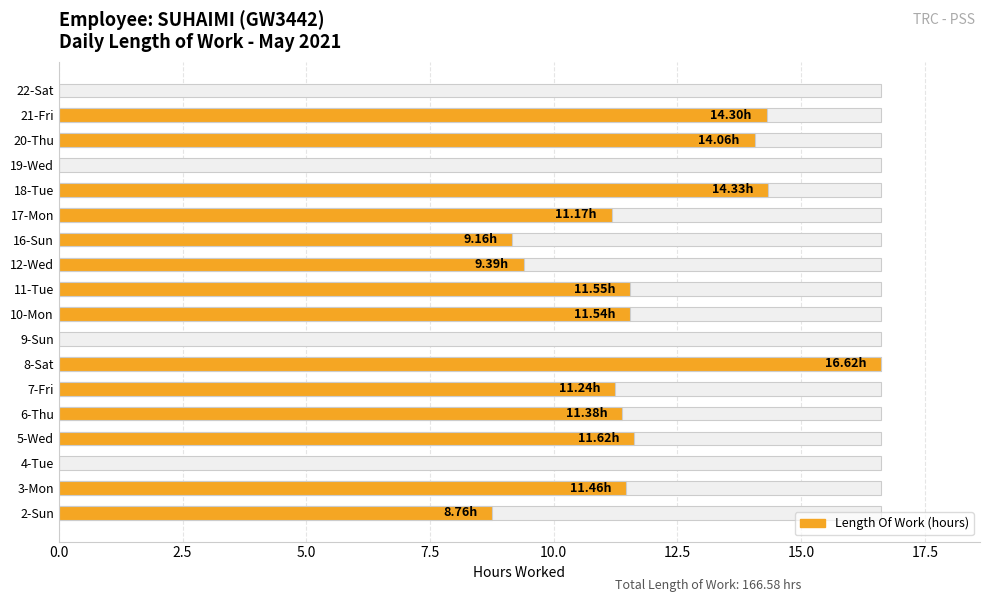

Are the bars horizontal?

Yes